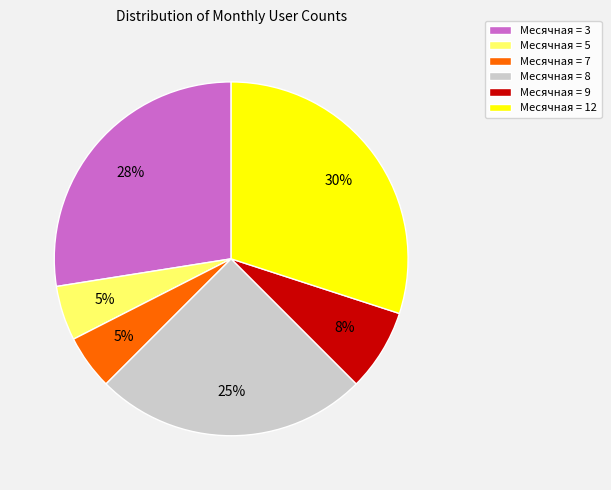

What percentage is the Месячная = 7 slice, to the nearest percent?

5%